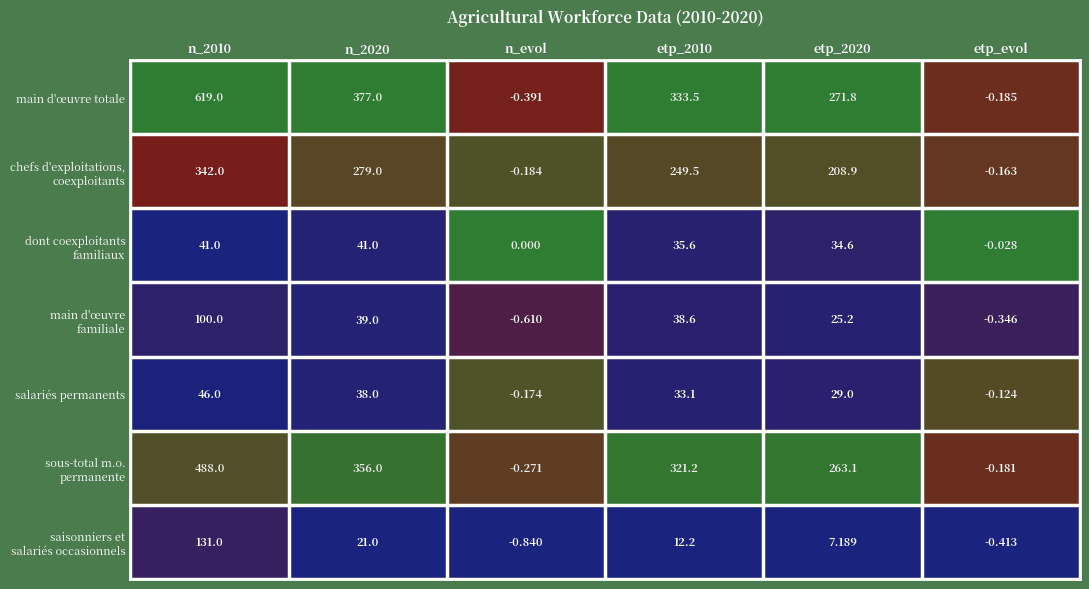

Which series changed the most between n_evol and etp_2020?

main d'œuvre totale